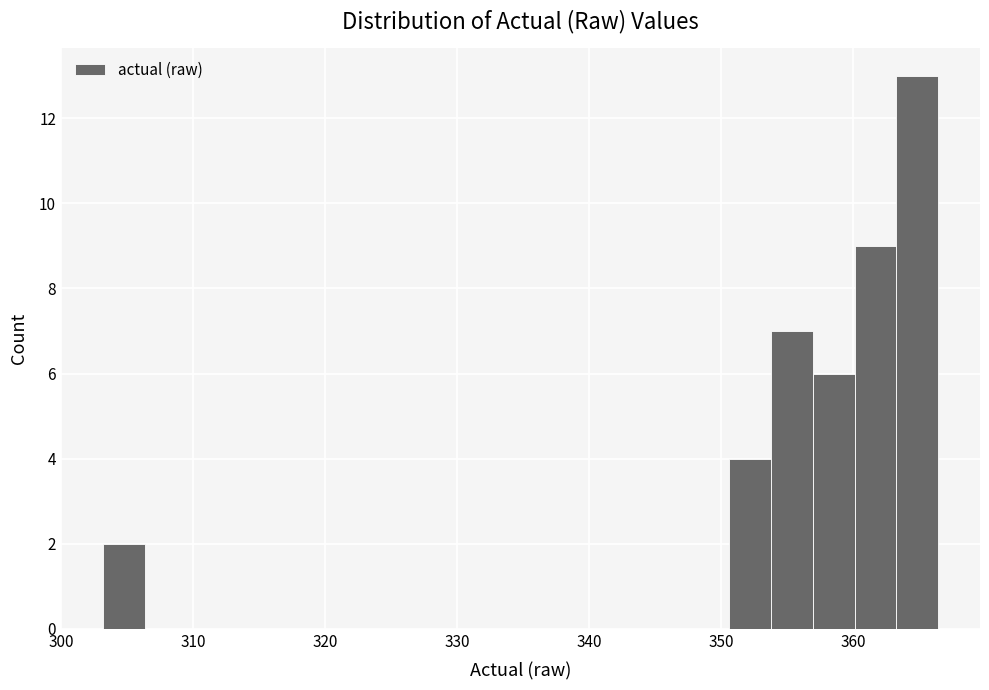

Read against the x-axis, roughly where is the centre of the tallest bar?

365